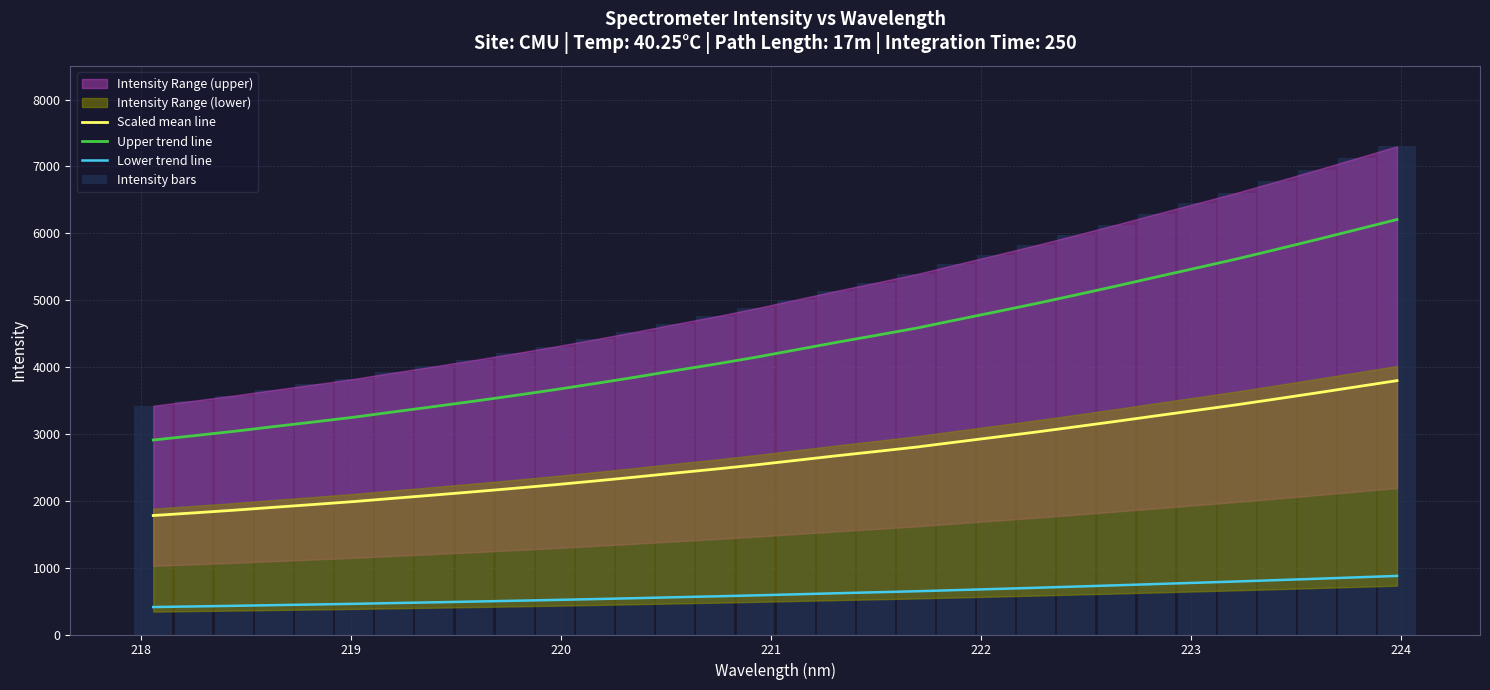

What is the minimum value shown in the chart?

410.6